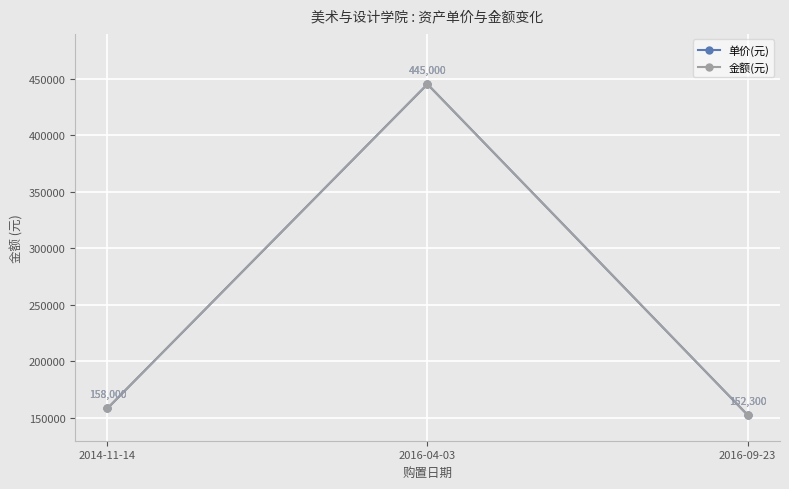

Does the chart have visible grid lines?

Yes